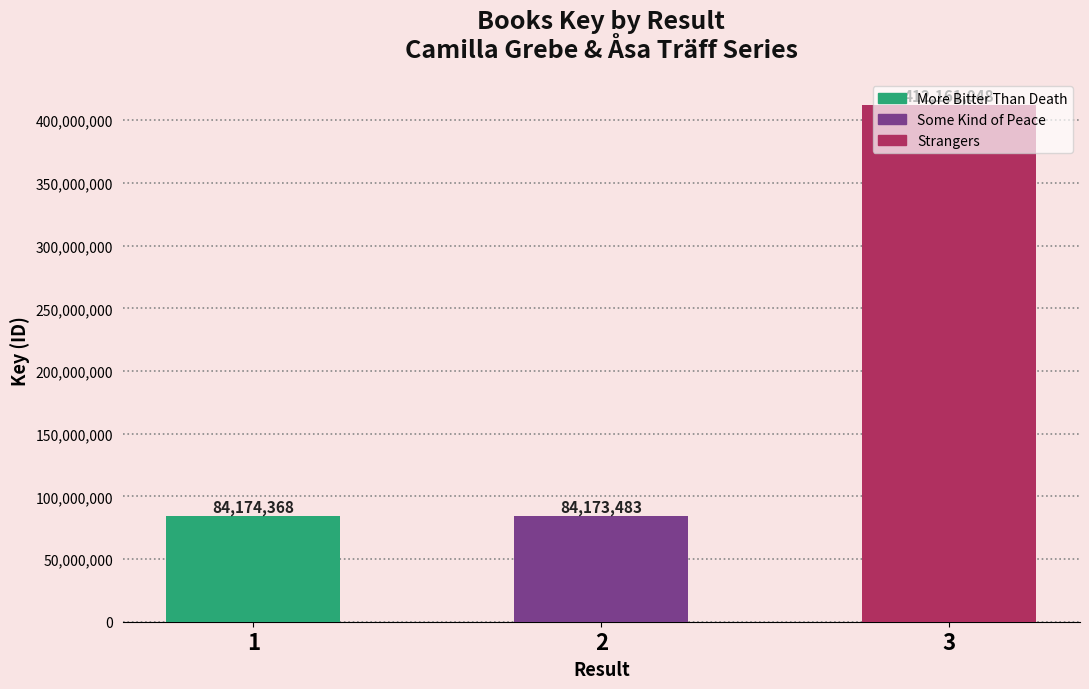

Approximately how many times larger is the value at 3 compared to 1?

4.9